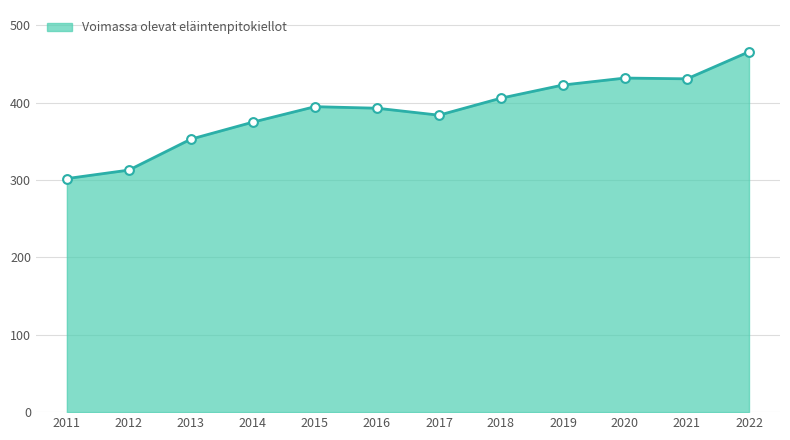

What is the change in value from 2019 to 2022?

+43